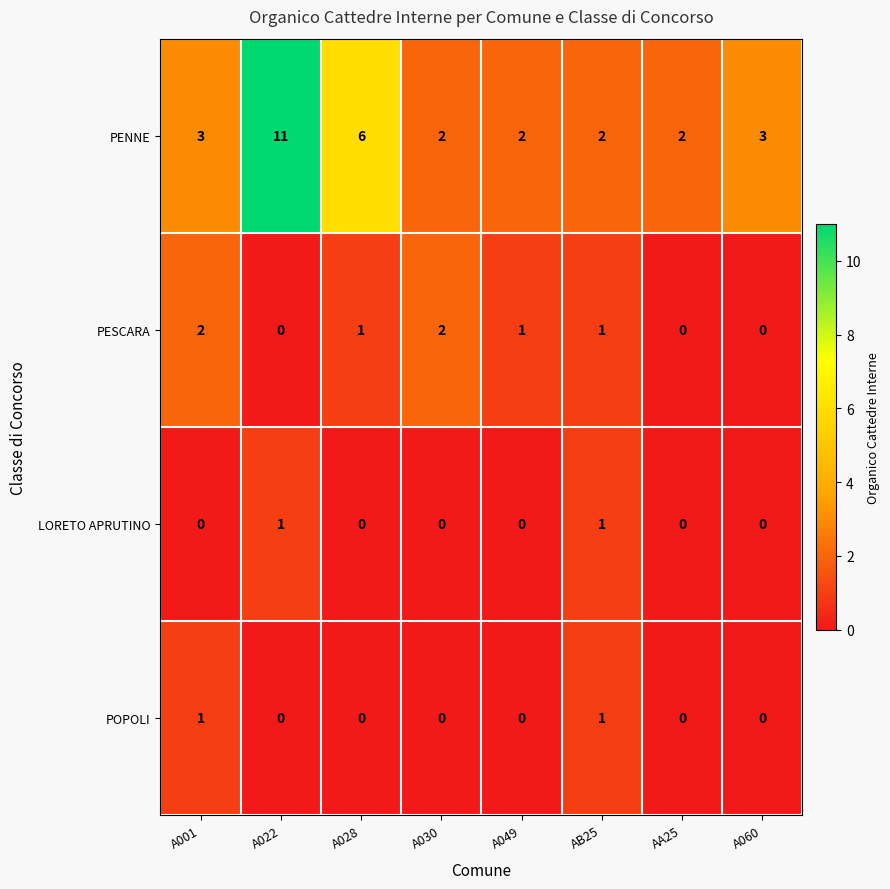

Which series has the largest total across all categories?

PENNE